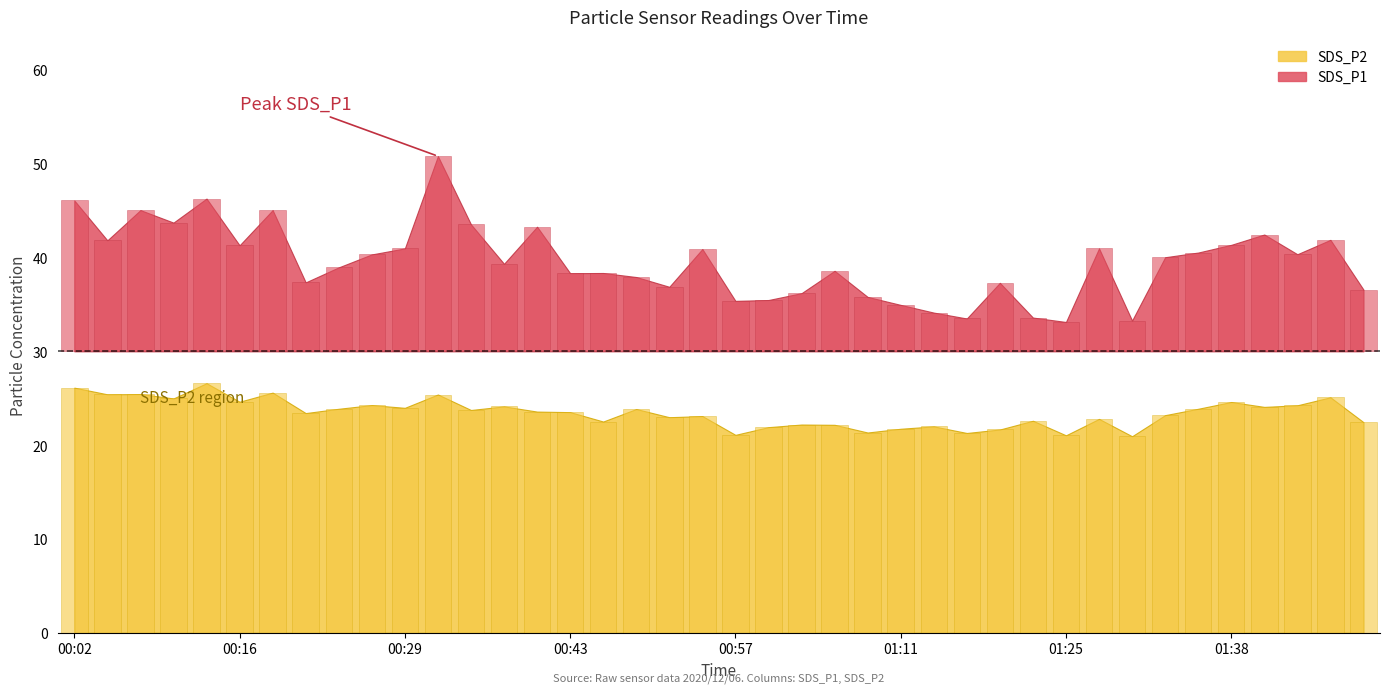

What is the sum of all SDS_P1 values?

381.7